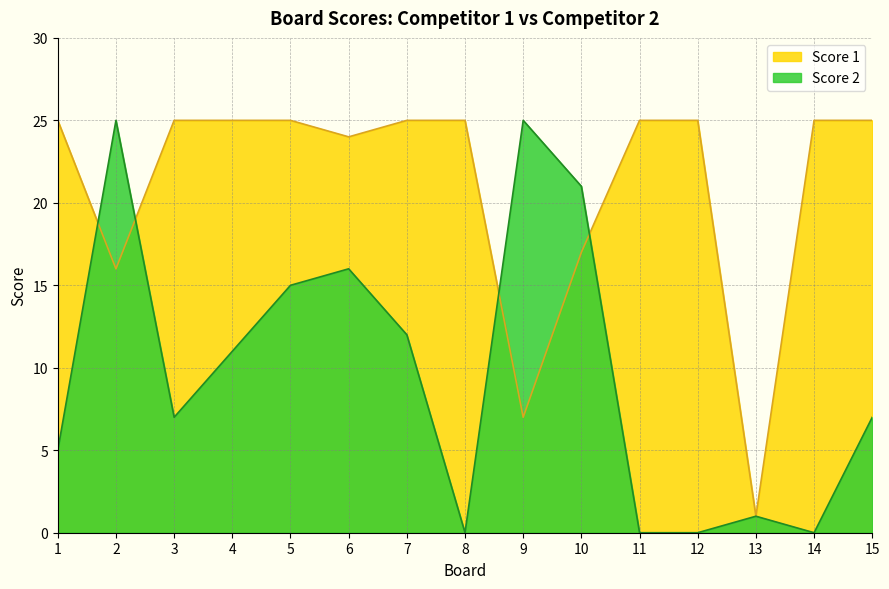

At which category is the sum across all series the highest?

2